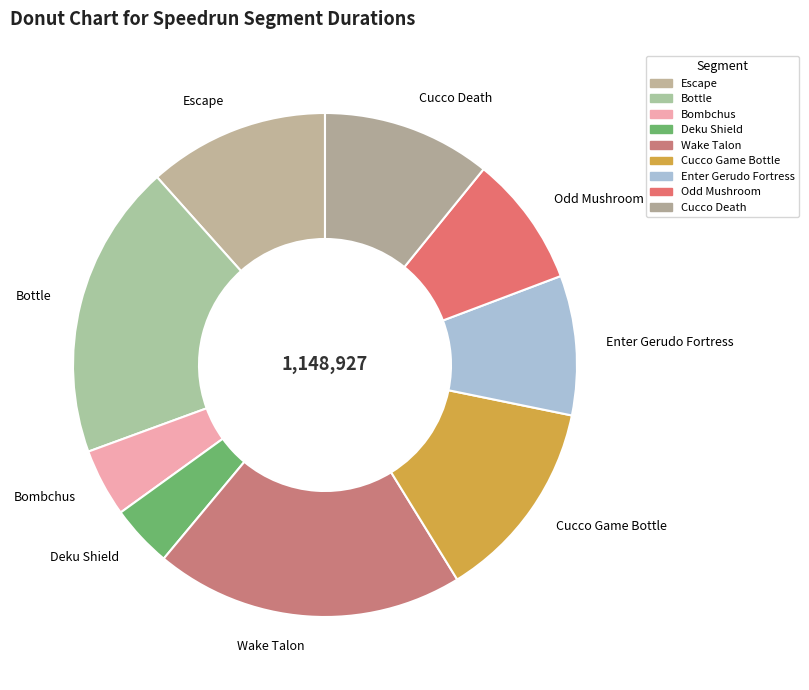

Is there a majority slice in this chart?

No